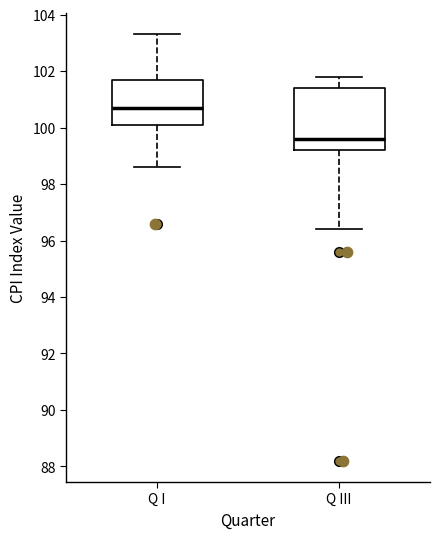

Which box is the tallest, from its lower edge to its upper edge?

Q III